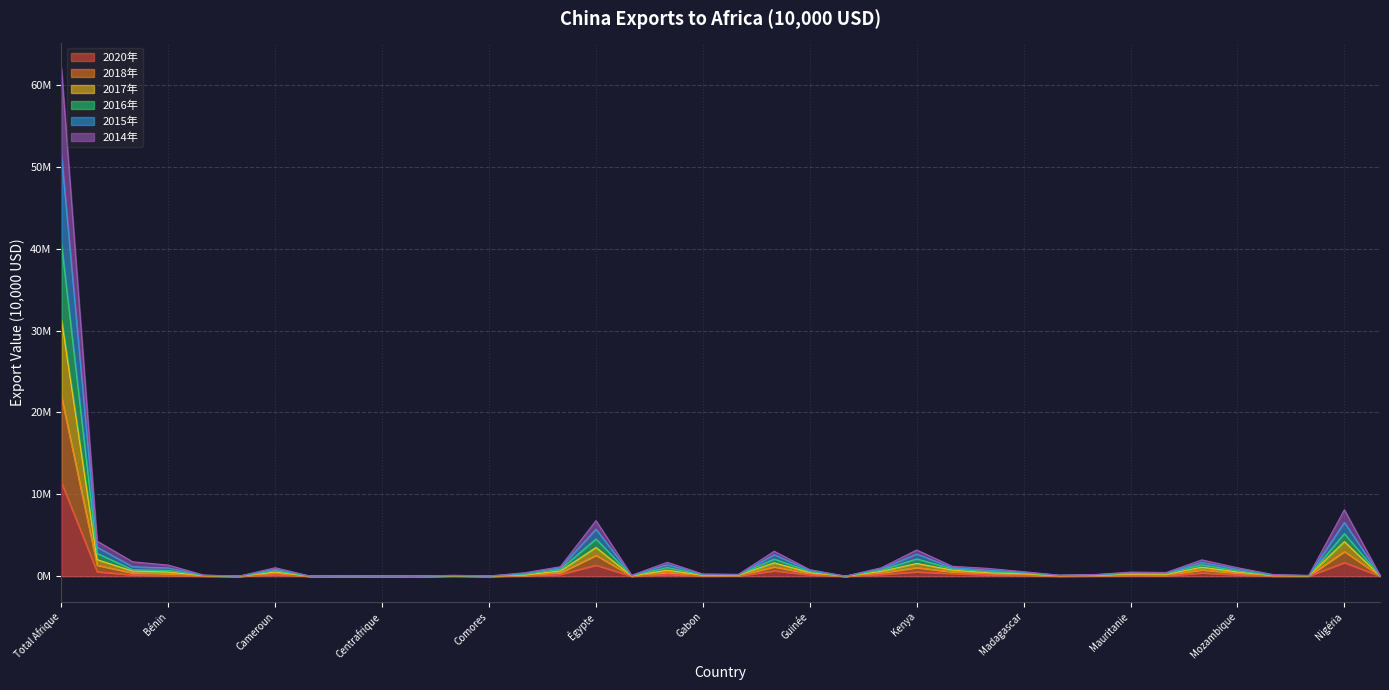

At how many categories does at least one series exceed 60664559?

1